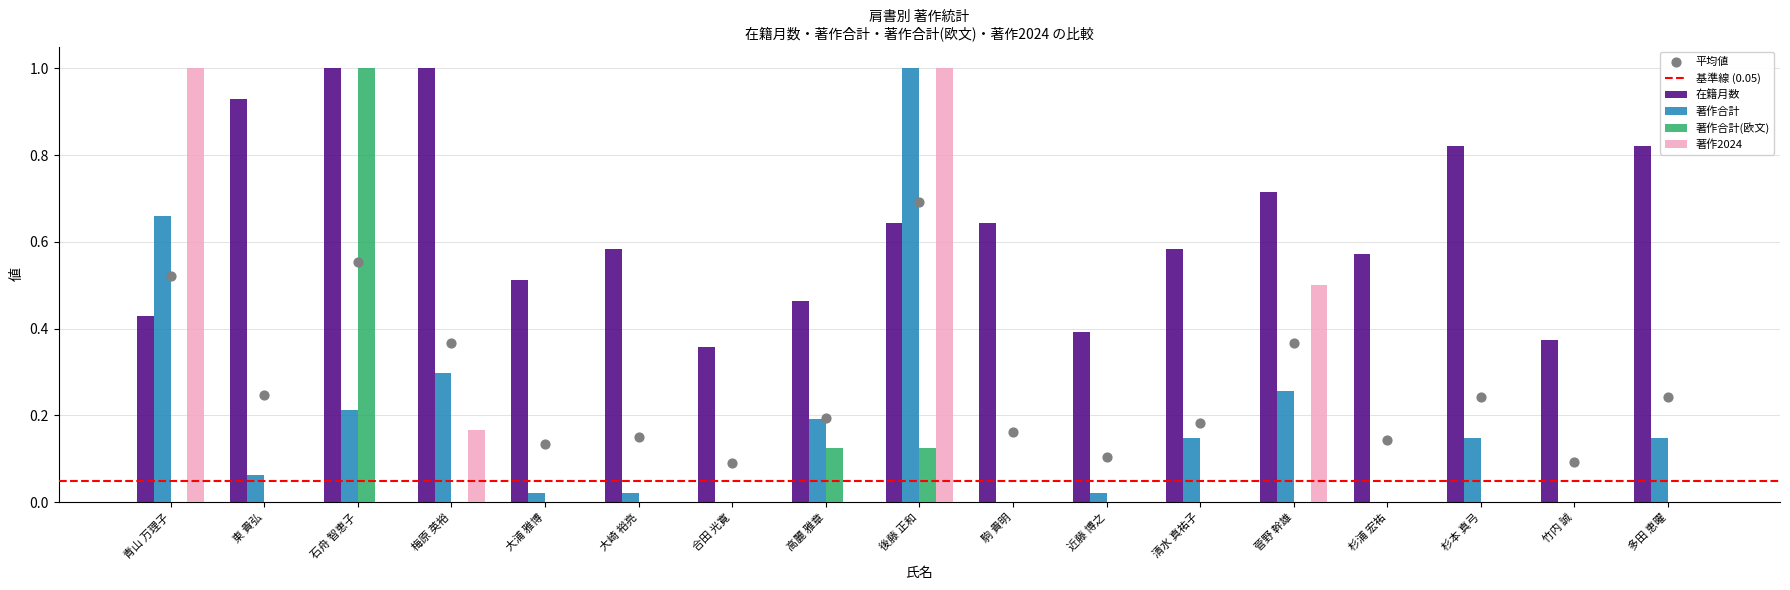

Which series has the largest total across all categories?

在籍月数